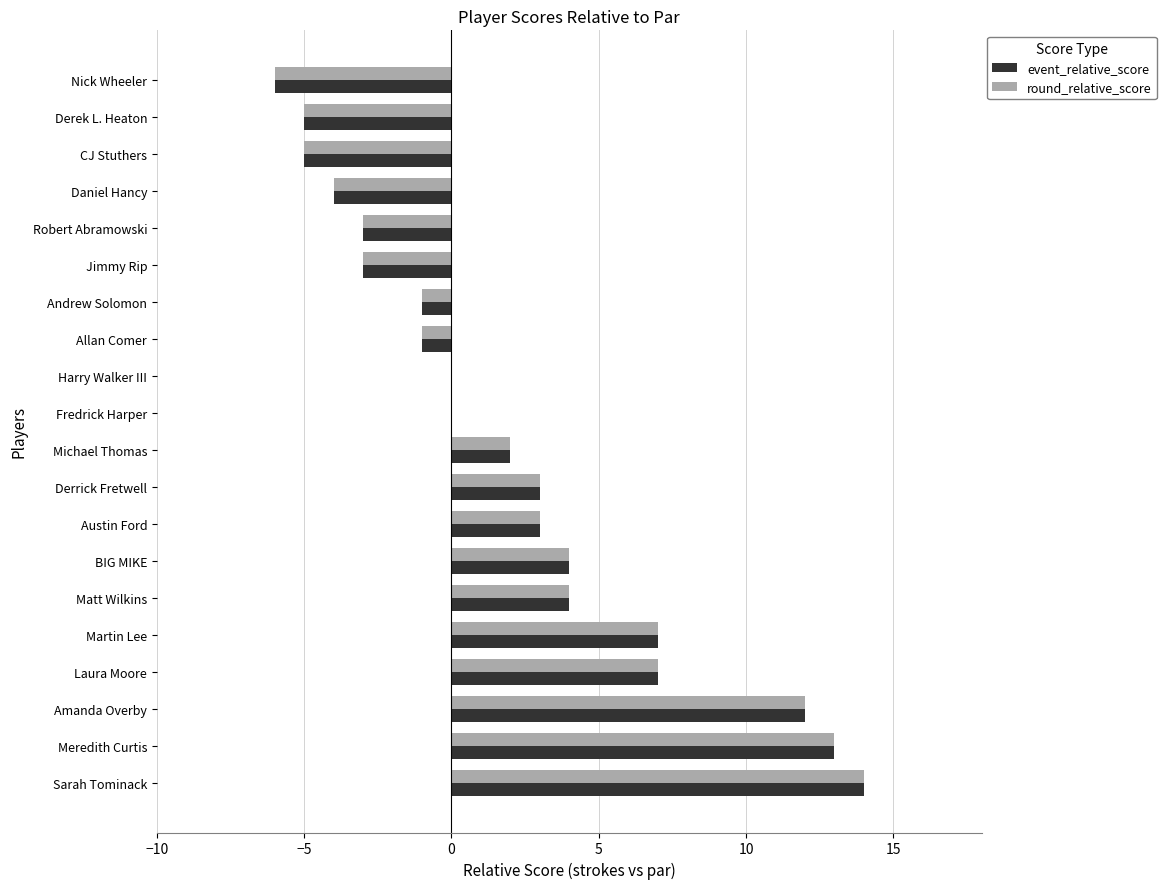

True or false: event_relative_score has a value of 1 at Matt Wilkins.

False